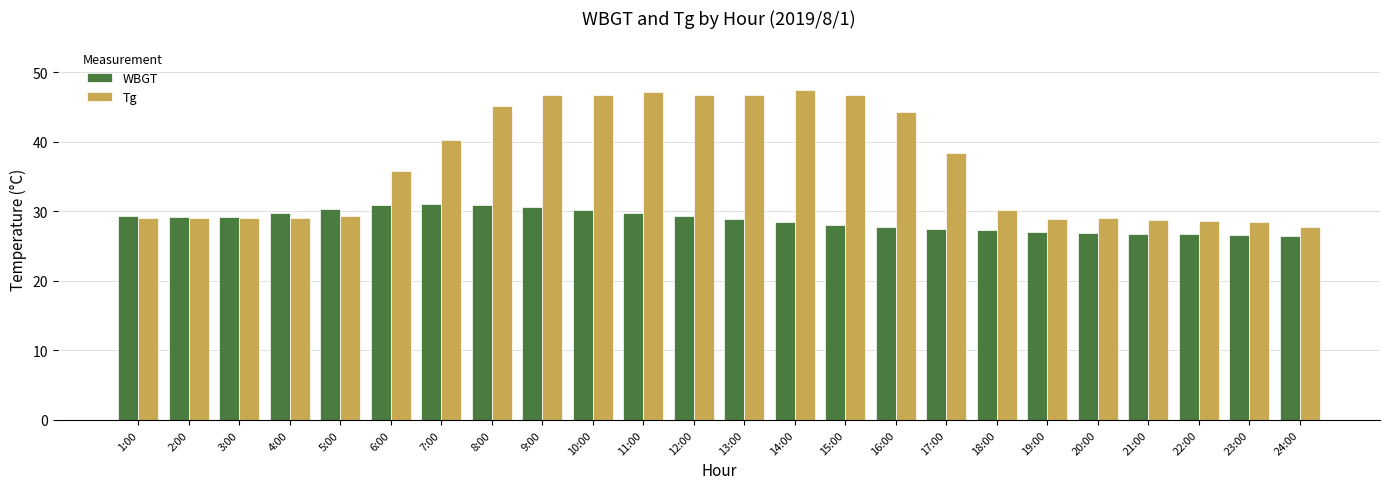

How many data points does each series have?

24